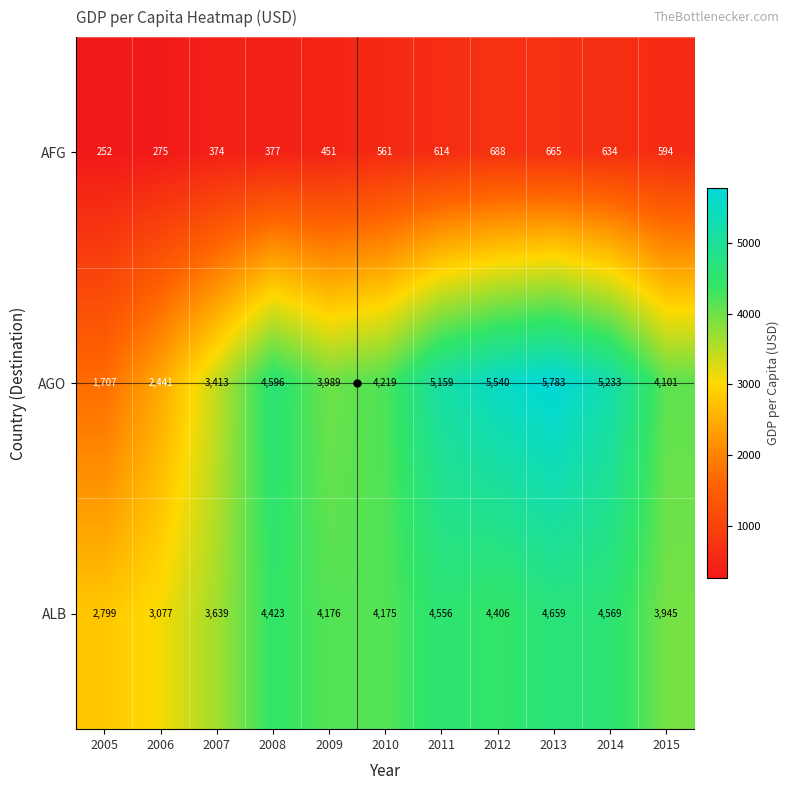

The value of ALB at 2010 is 4175. True or false?

True